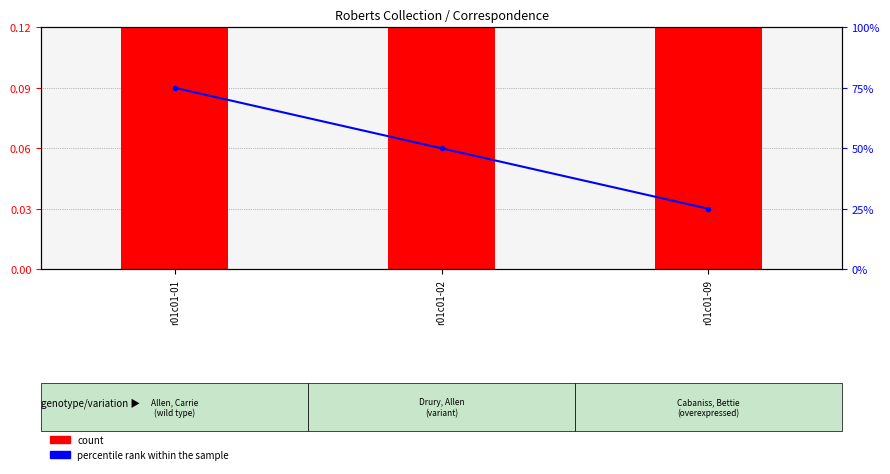

Which category has the lowest value in the count series?

r01c01-09